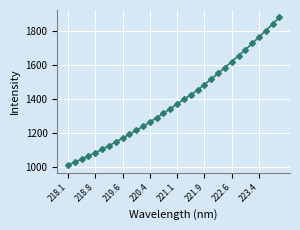

What is the value of the 1st point from the left?

1008.3